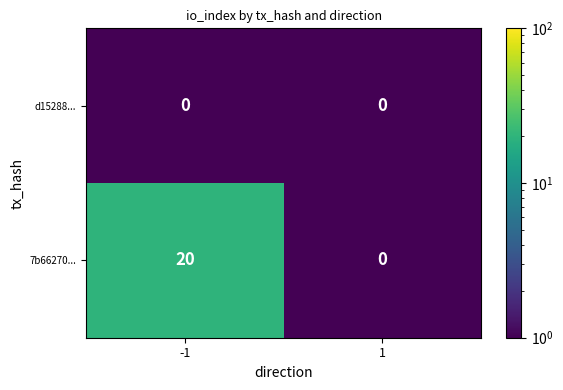

What is the sum of all 7b66270... values?

20